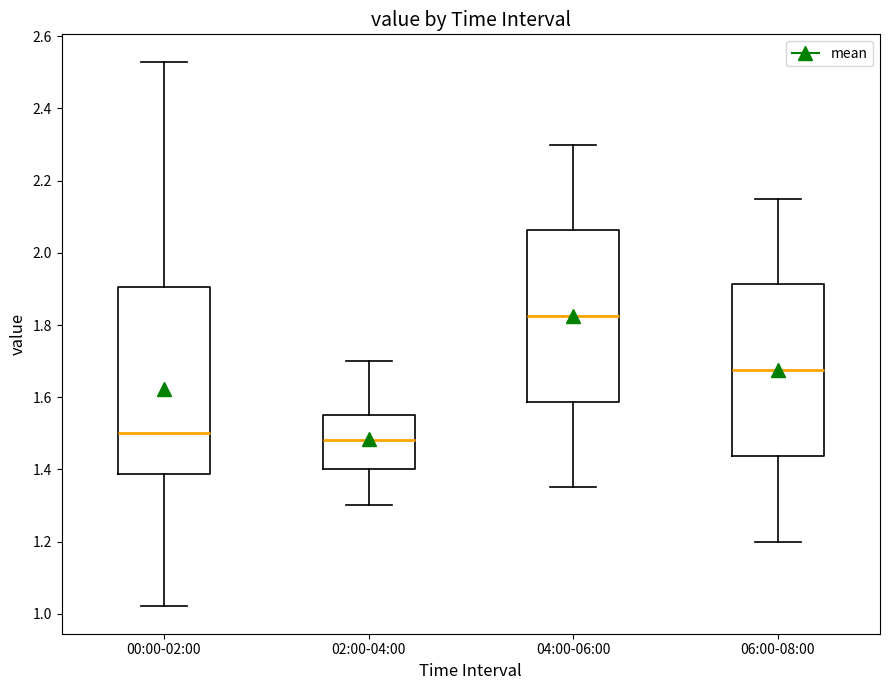

Reading left to right, read every box against the y-axis: the position of its median line, the range the box covers, and the ends of its whiskers. The values are not printed on the chart, so give them approximately, as read against the axis.

00:00-02:00: median 1.50, box 1.38 to 1.90, whiskers 1.02 to 2.54
02:00-04:00: median 1.48, box 1.40 to 1.56, whiskers 1.30 to 1.70
04:00-06:00: median 1.82, box 1.58 to 2.06, whiskers 1.36 to 2.30
06:00-08:00: median 1.68, box 1.44 to 1.92, whiskers 1.20 to 2.16